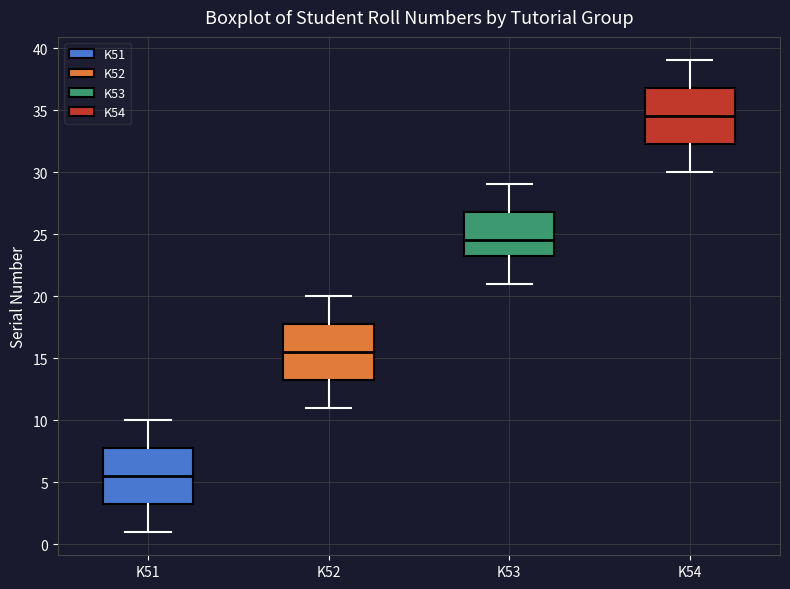

Where is the lower edge of the box for K54 on the y-axis? The values are not printed on the chart, so give them approximately, as read against the axis.

32.5